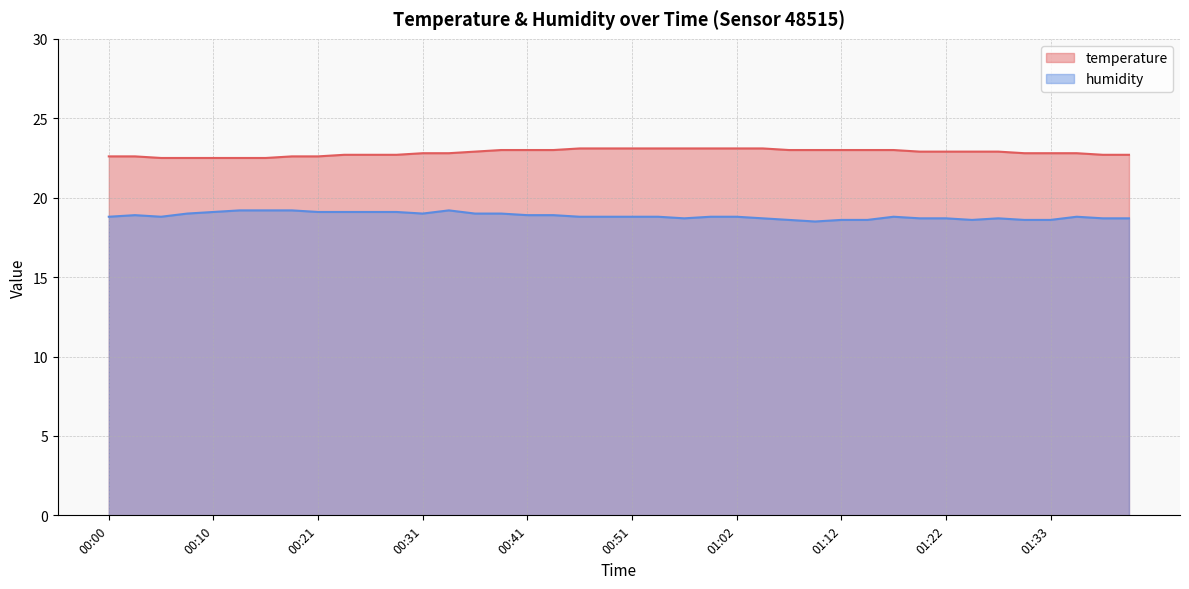

At how many categories does at least one series exceed 22?

40